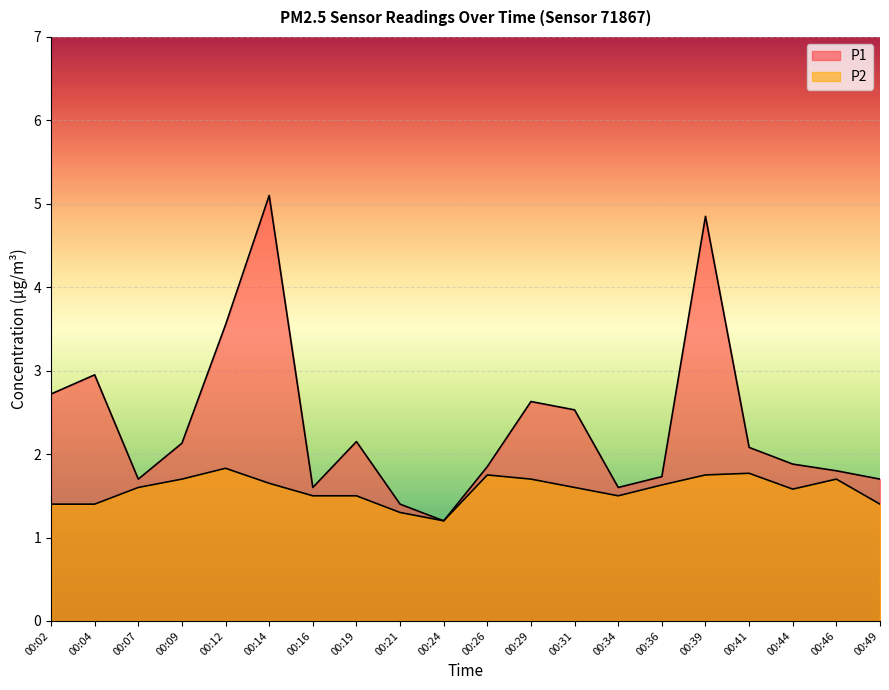

True or false: P2 and P1 intersect in this chart.

False